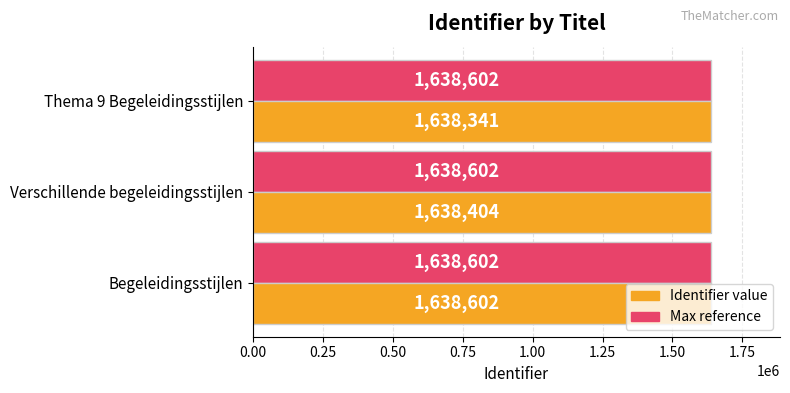

What is the difference between the highest and lowest values at Thema 9 Begeleidingsstijlen?

261